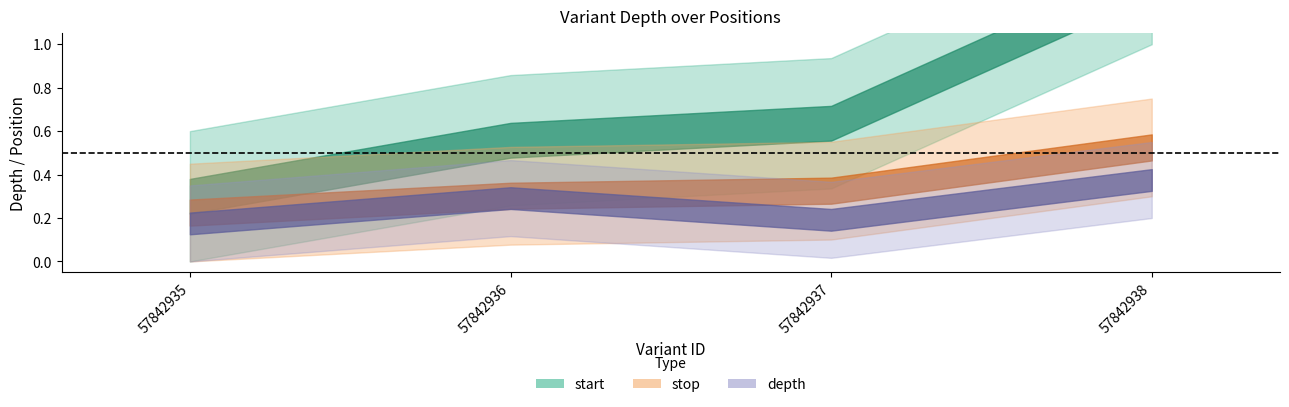

Between 57842938 and 57842936, which is larger?

57842938